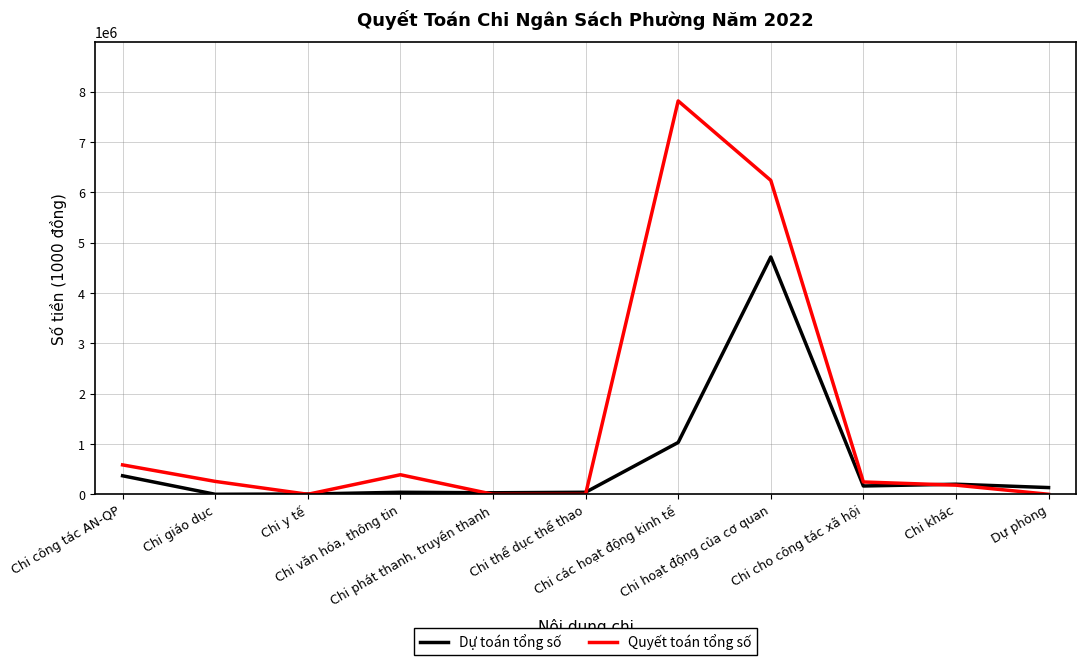

Is this an area chart (filled region under the line)?

No